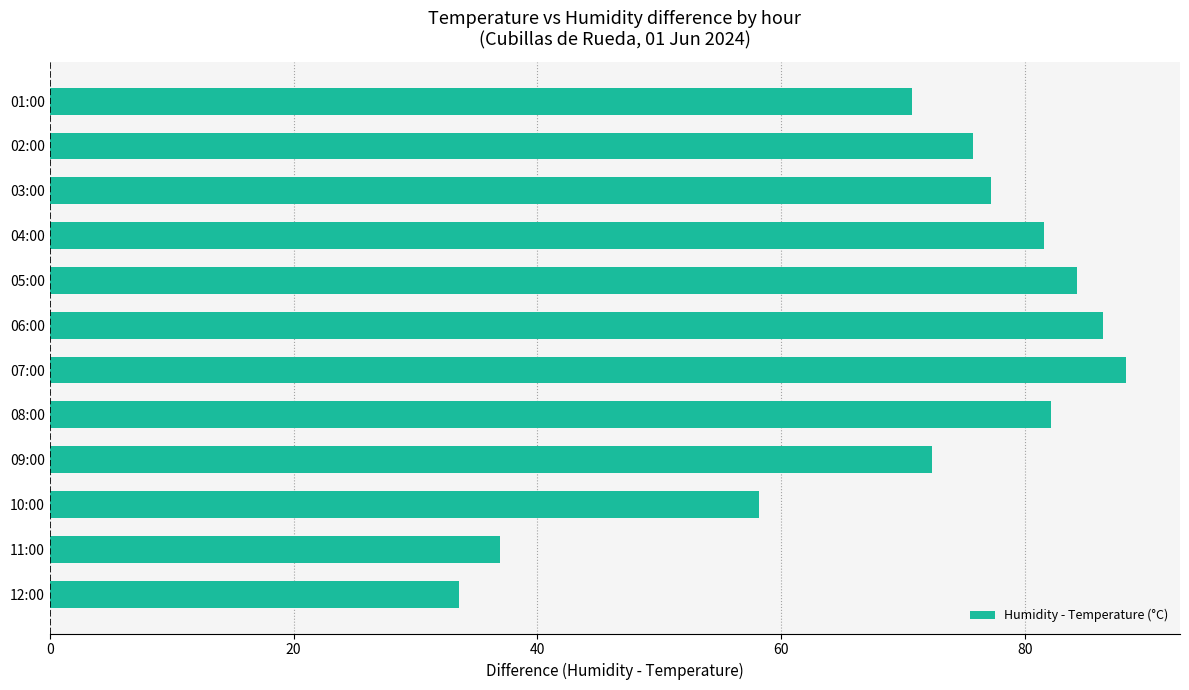

Are the bars grouped side by side (vs. stacked)?

No